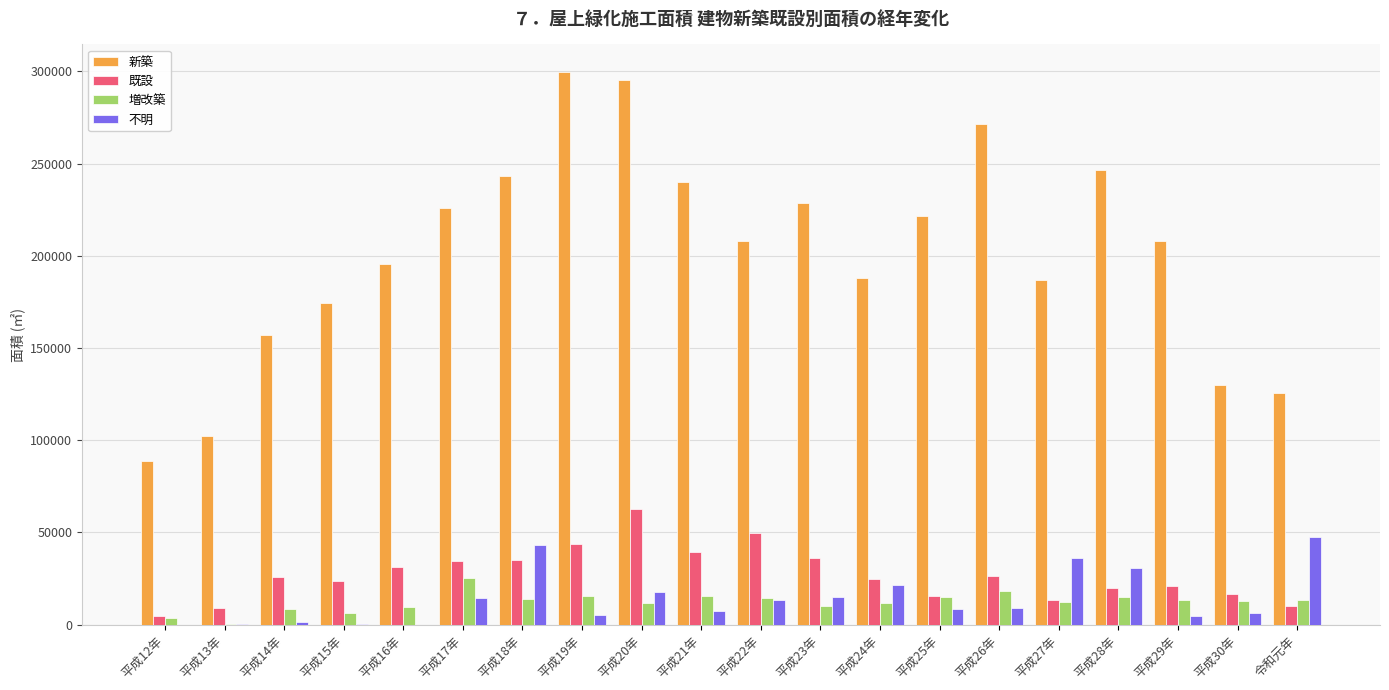

What is the highest value of the 増改築 series?

25104.0